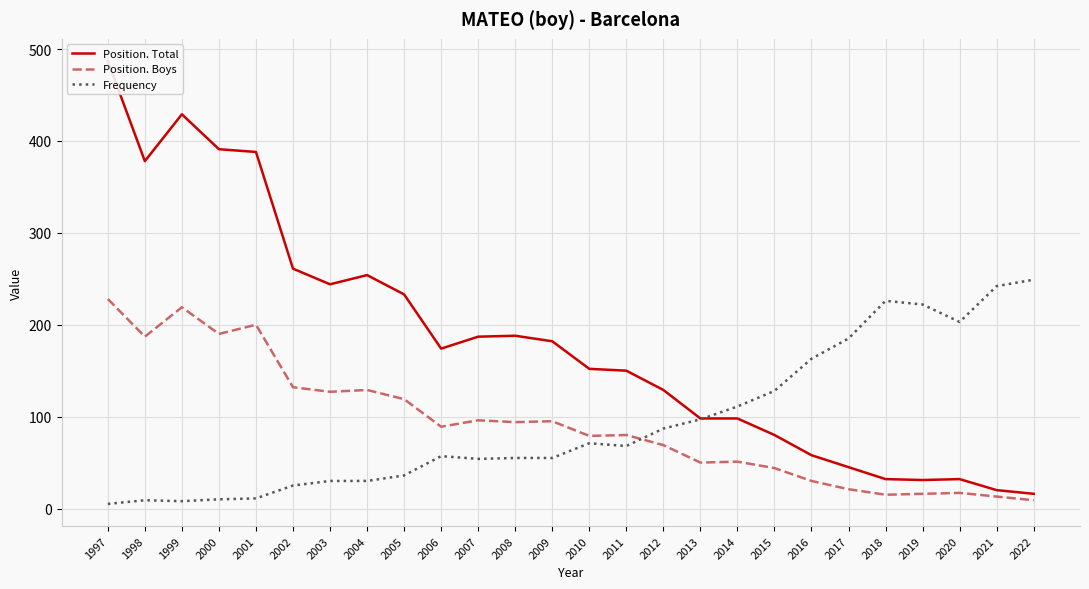

Between 2022 and 2012, which is larger?

2012